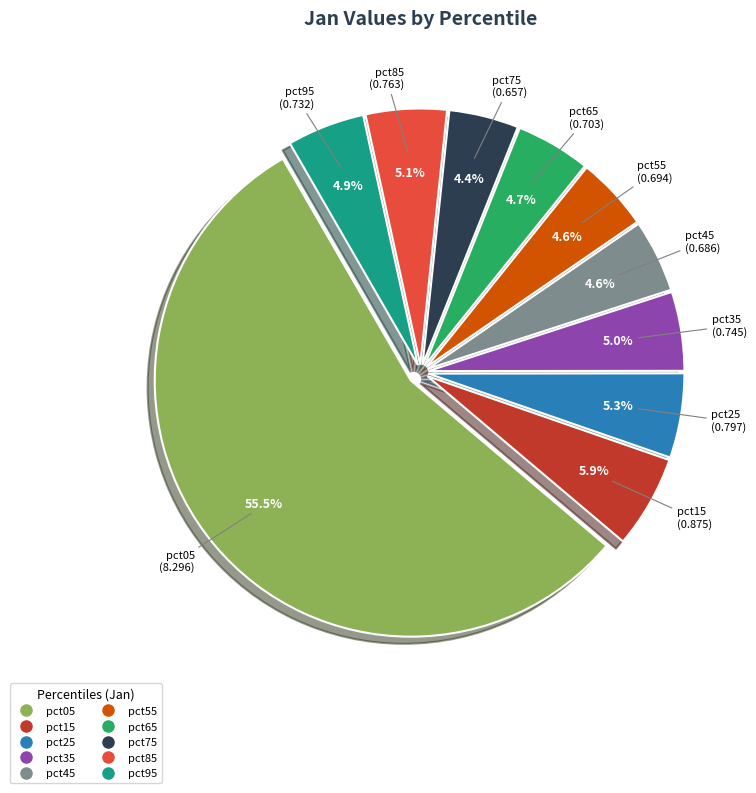

To the nearest percent, what percentage of the pie is pct45?

5%